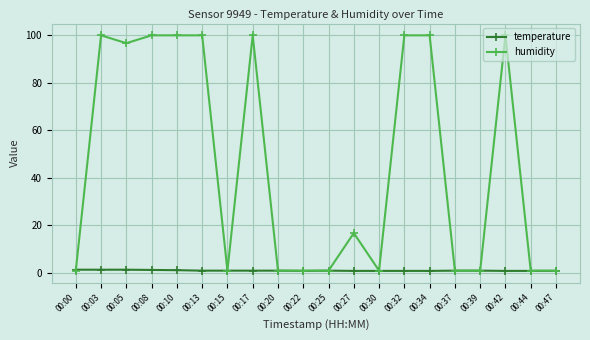

What is the difference between the maximum and minimum values in the temperature series?

0.5